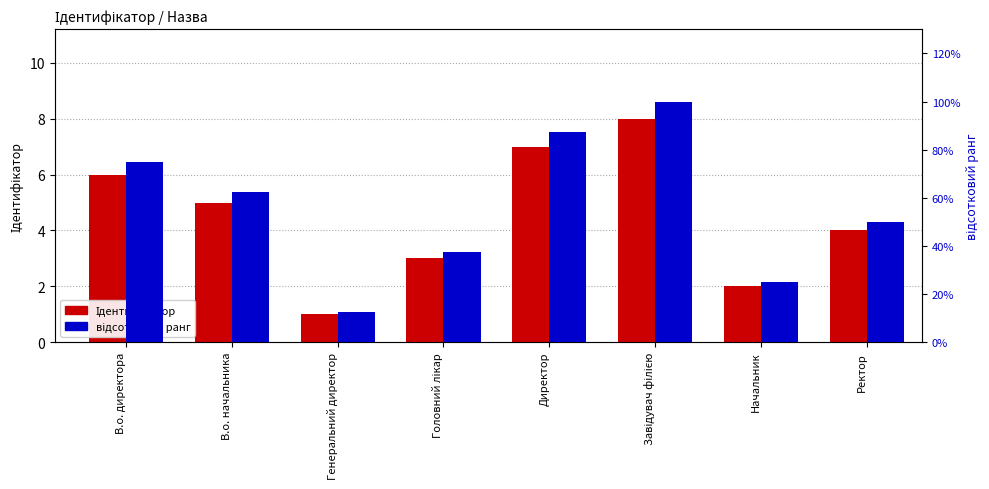

How many bars are there in each group?

2